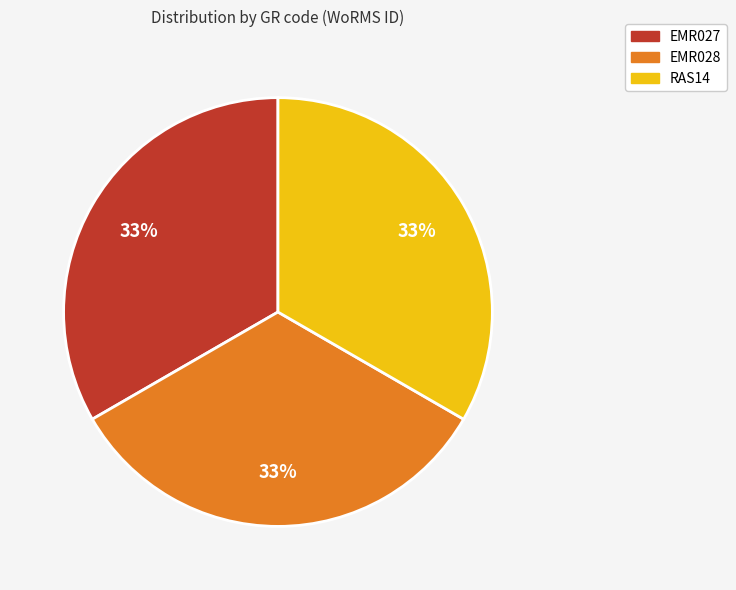

Approximately how many times larger is the value at EMR028 compared to EMR027?

1.0